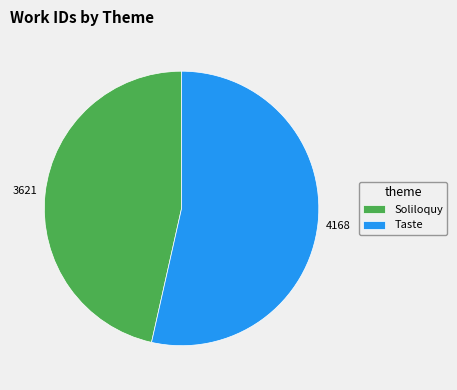

Is there any slice that represents more than half of the pie?

Yes